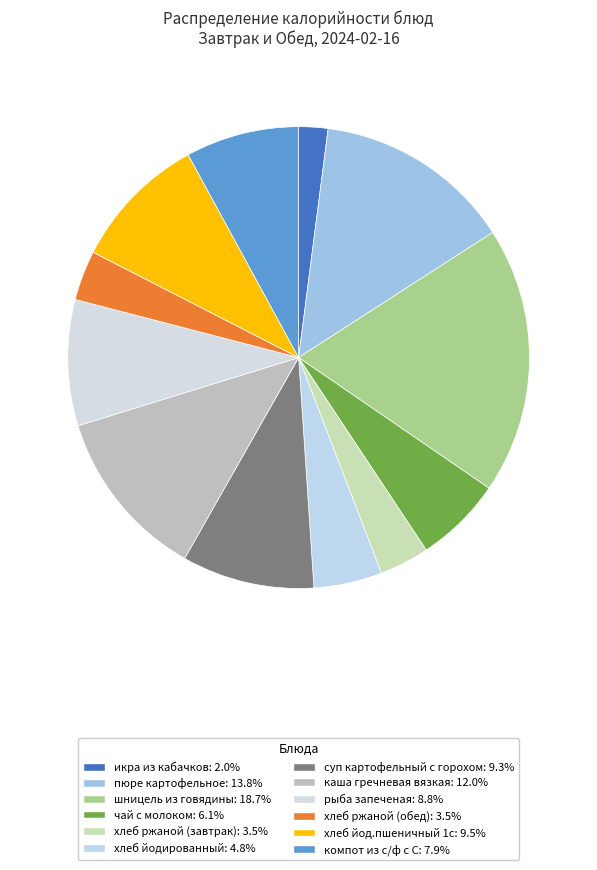

How much of the chart is everything except хлеб ржаной (завтрак)?

96.5%